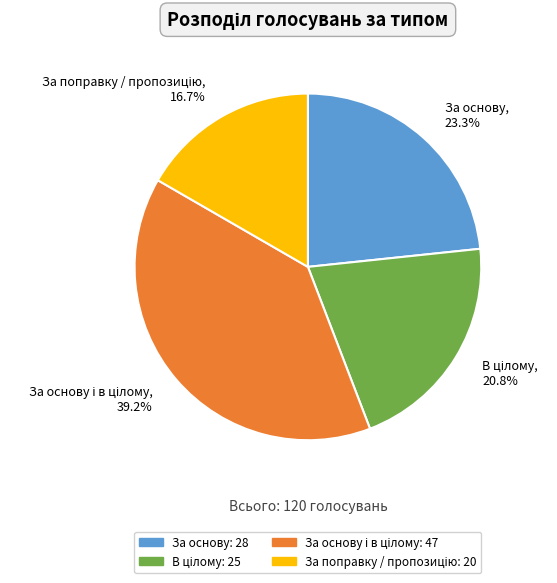

What portion of the pie excludes За основу?

76.7%